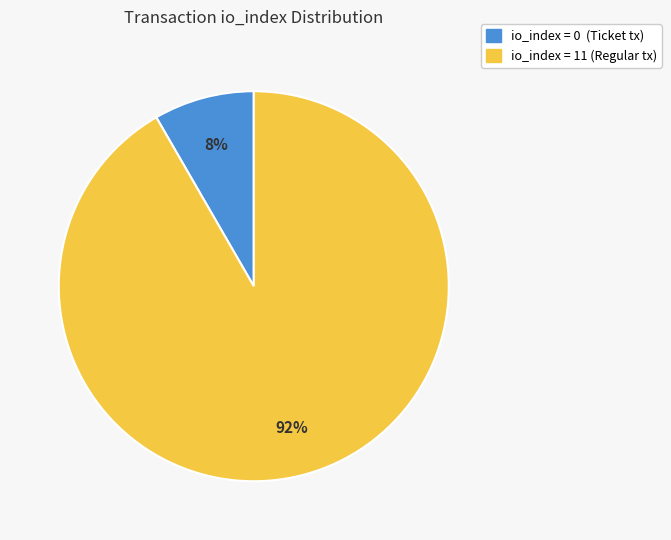

To the nearest percent, what is the average slice percentage?

50%